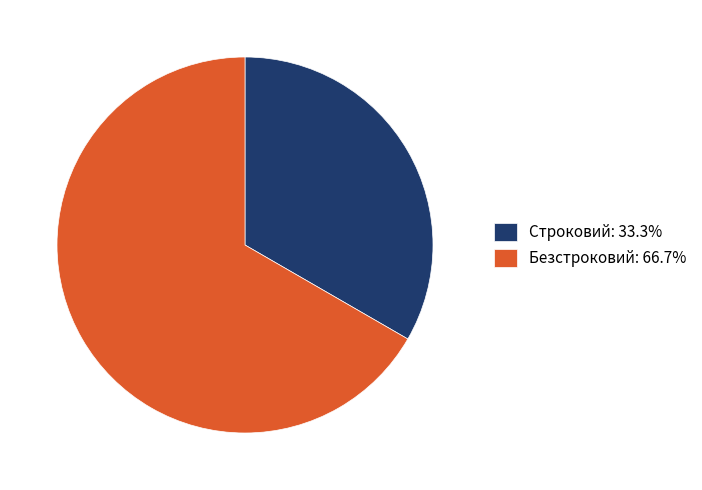

Do Безстроковий: 66.7% and Строковий: 33.3% together represent more than half of the pie?

Yes